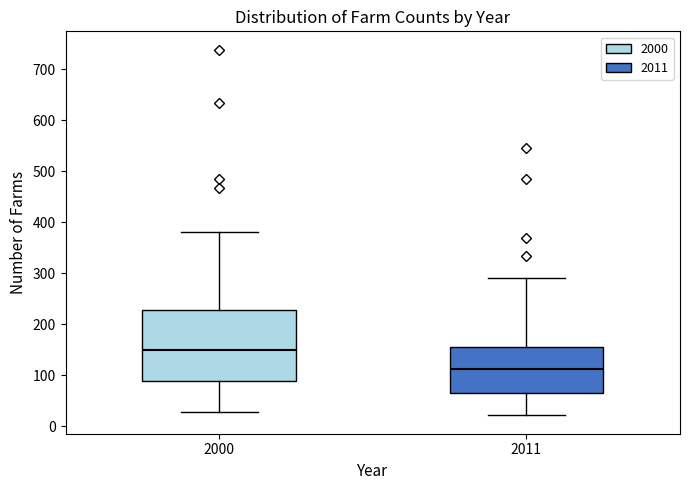

Where does the lower whisker of the box at x = 2011 end on the y-axis? The values are not printed on the chart, so give them approximately, as read against the axis.

20